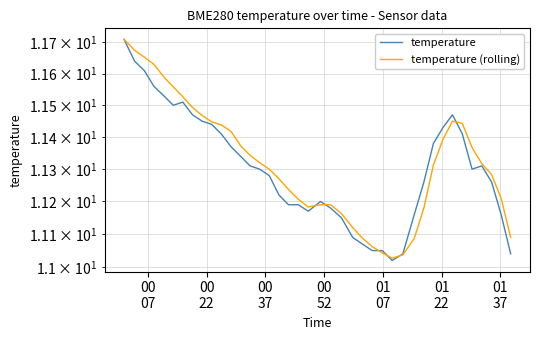

At which label does temperature (rolling) reach its peak?

00
07